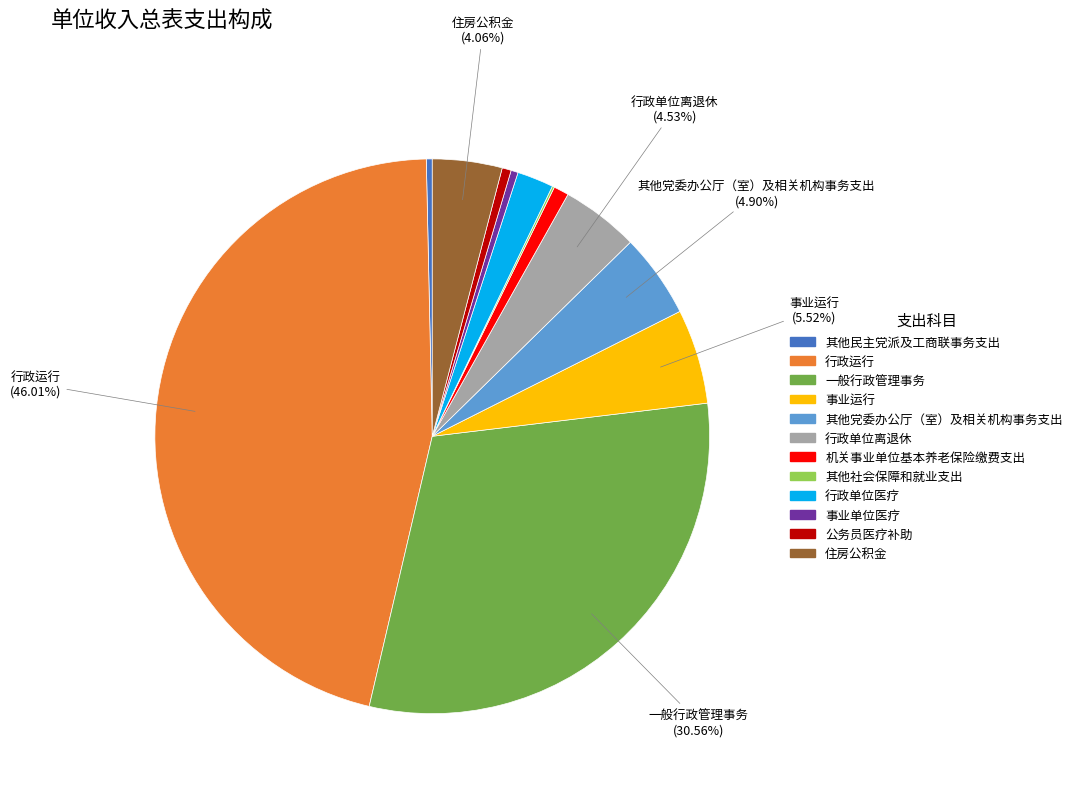

Combined, do 行政运行 and 其他民主党派及工商联事务支出 account for over 50%?

No